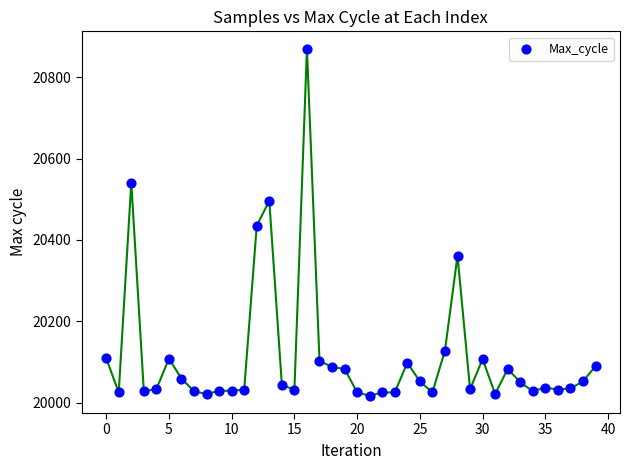

What is the range of Y values (max minus min)?

853